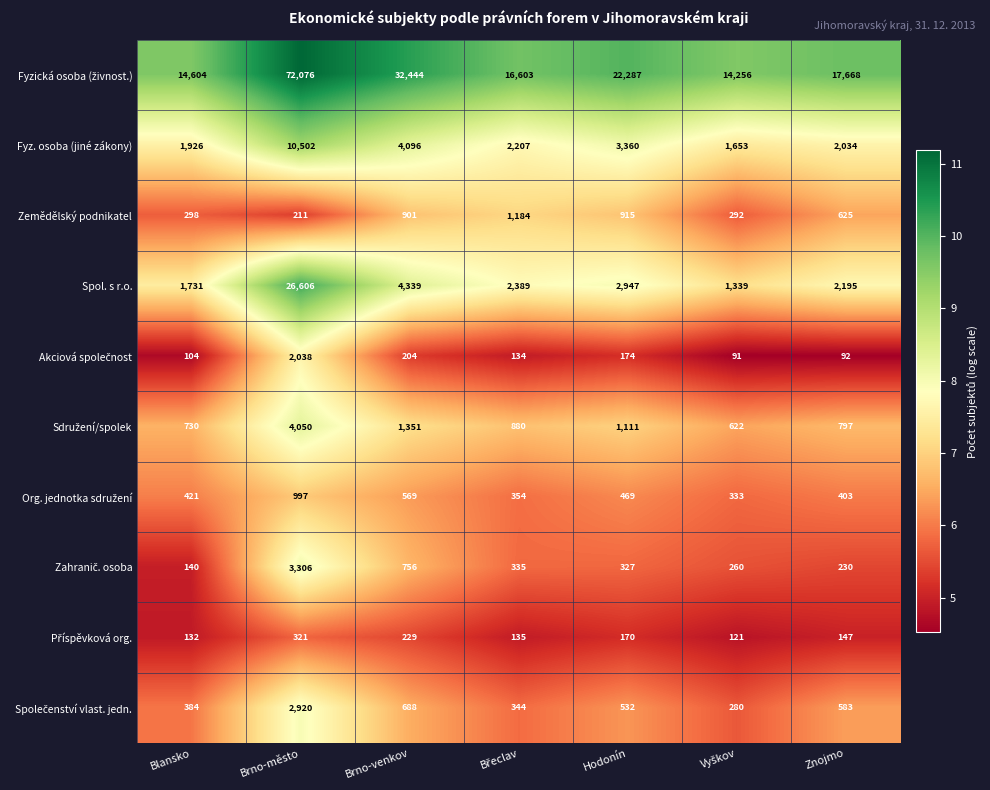

Which category has the lowest value in the Zemědělský podnikatel series?

Brno-město